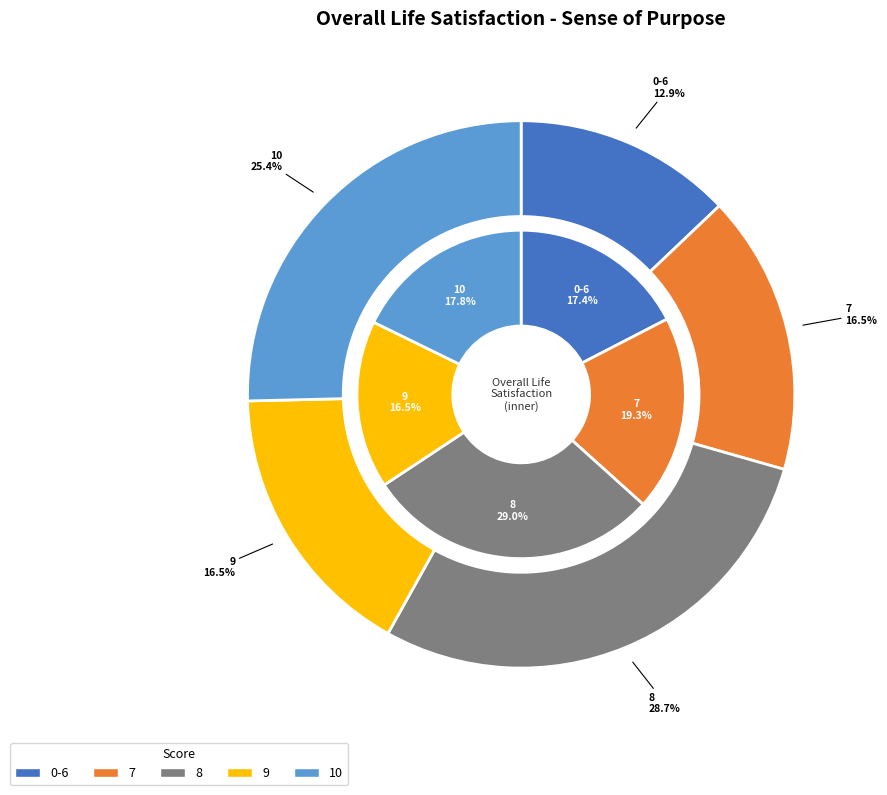

To the nearest percent, what is the average slice percentage?

20%